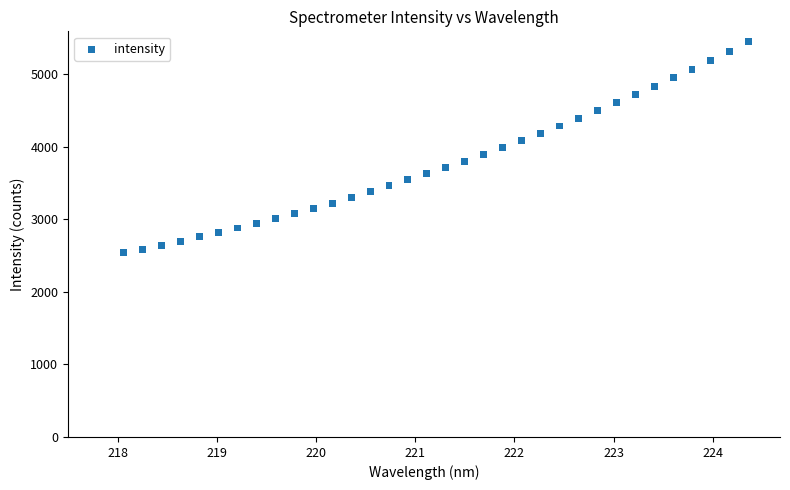

What is the range of Y values (max minus min)?

2910.3